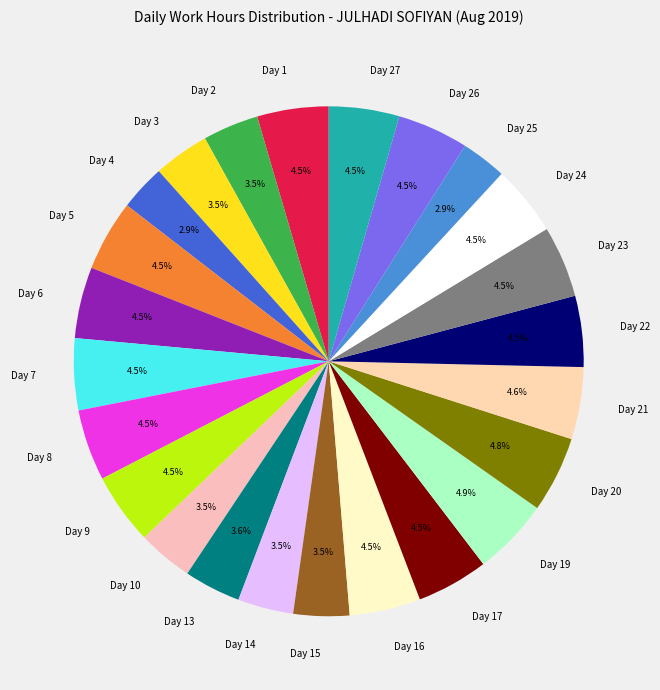

Is there any slice that represents more than half of the pie?

No